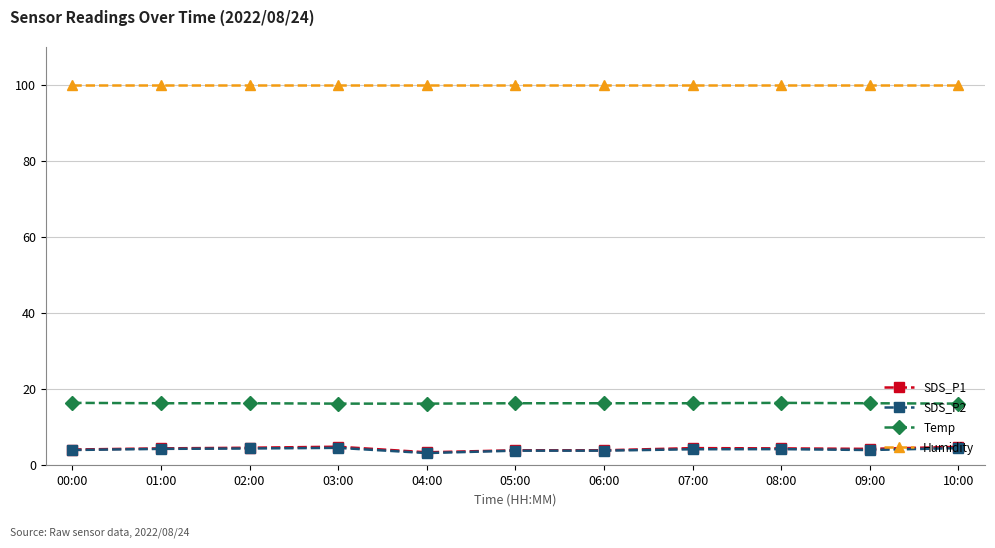

What is the smallest value displayed?

3.2